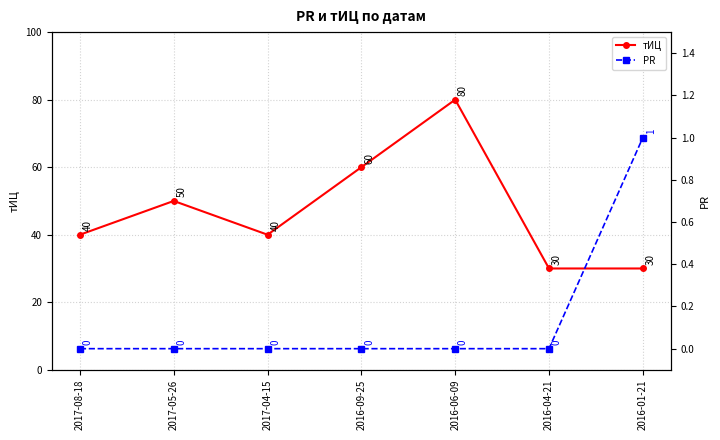

Reading right to left, transcribe all the data shown in this chart.

тИЦ: 2016-01-21=30	2016-04-21=30	2016-06-09=80	2016-09-25=60	2017-04-15=40	2017-05-26=50	2017-08-18=40
PR: 2016-01-21=1	2016-04-21=0	2016-06-09=0	2016-09-25=0	2017-04-15=0	2017-05-26=0	2017-08-18=0